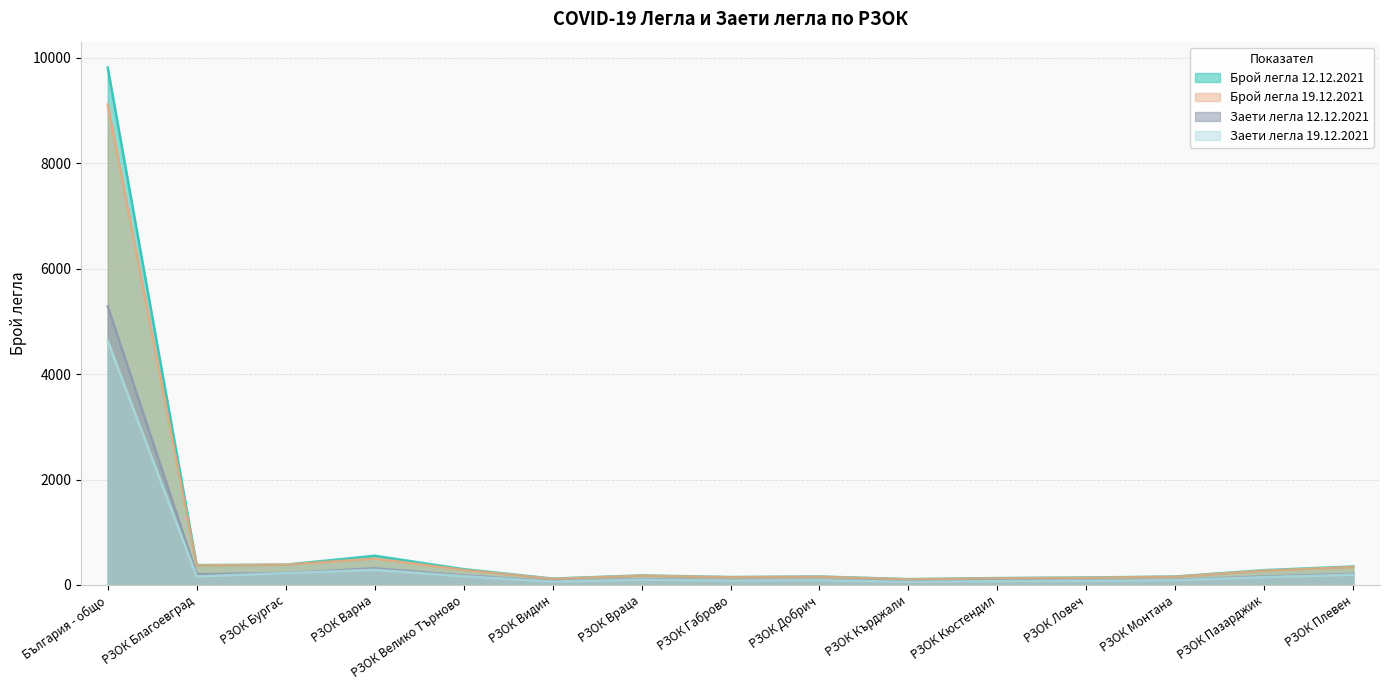

What is the maximum value shown in the chart?

9816